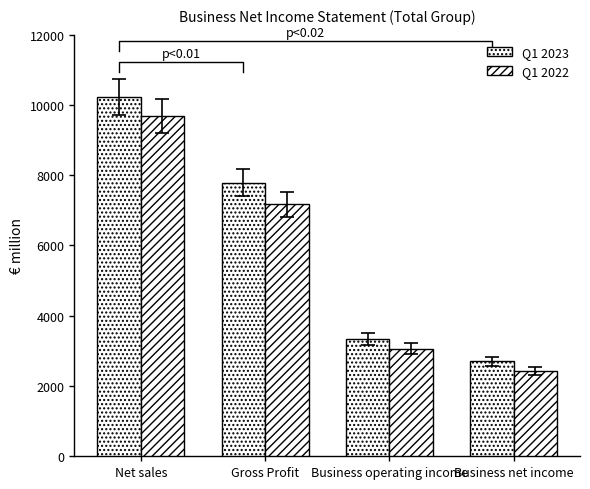

Does the chart contain stacked bars?

No